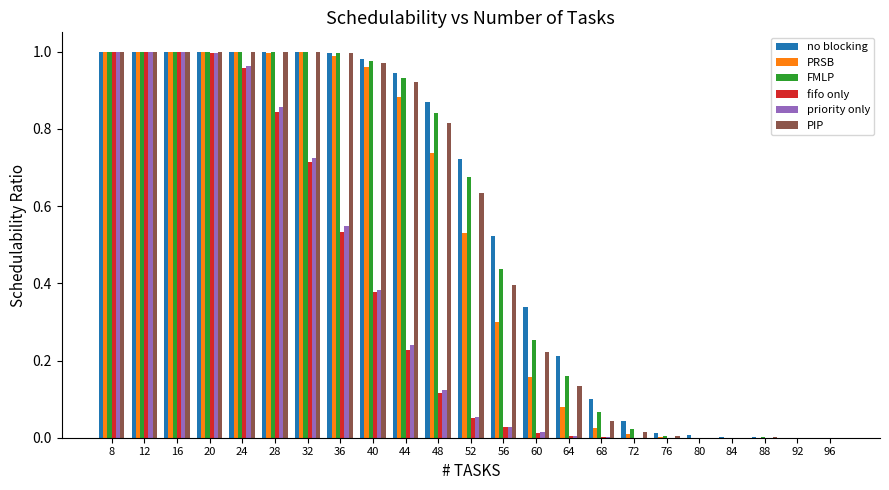

What is the sum of all priority only values?

7.9